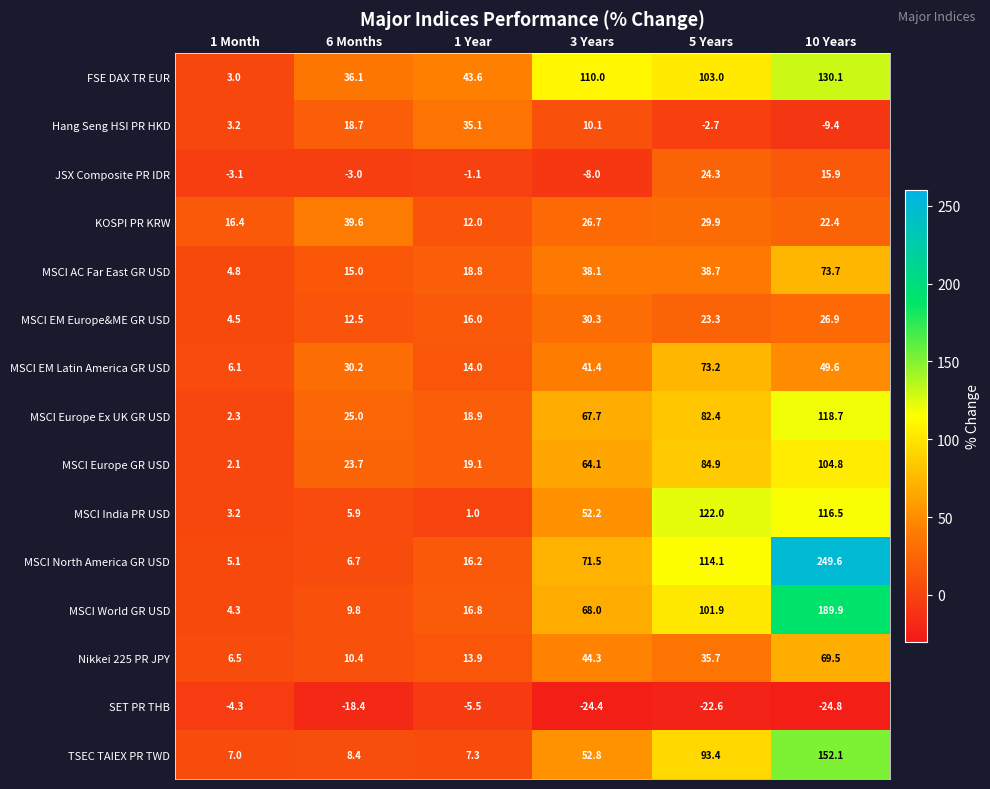

What is the average value of the JSX Composite PR IDR series?

4.2